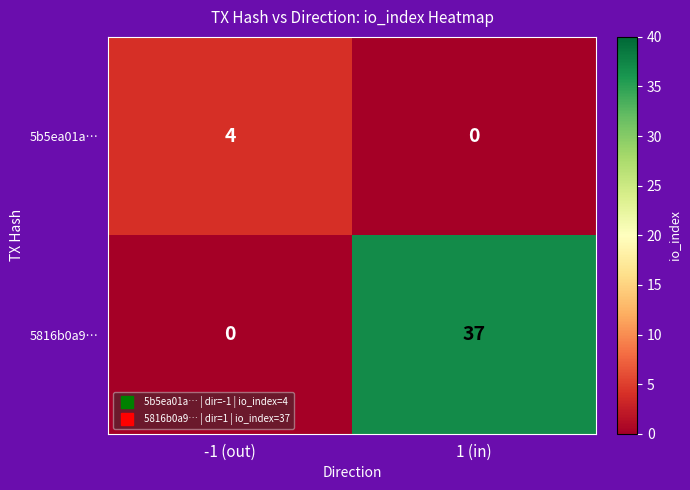

Count the number of data series in this chart.

2